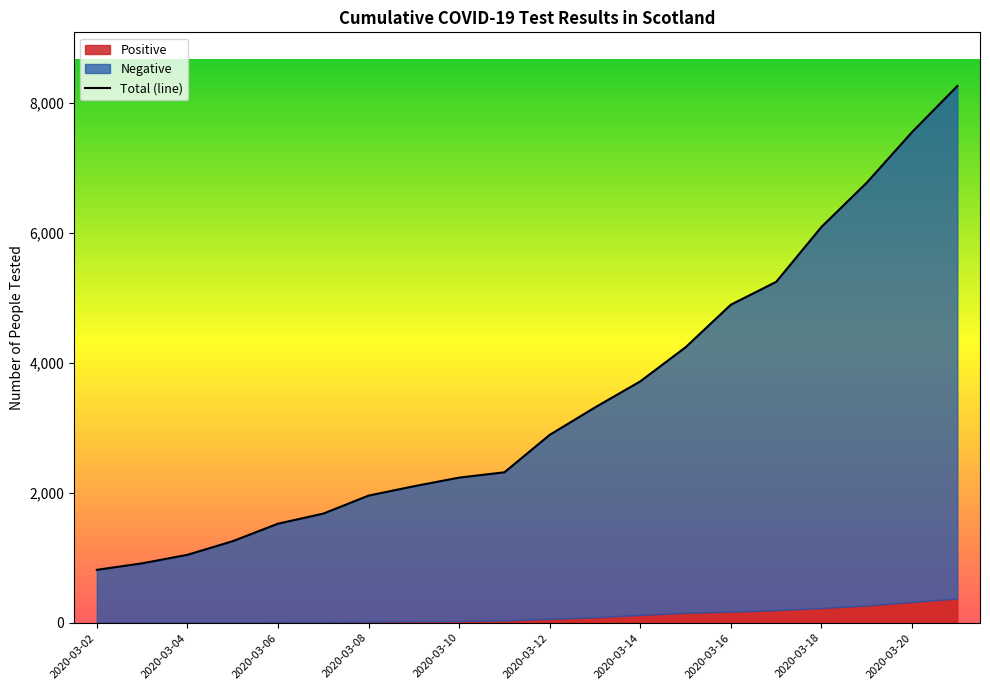

The chart shows a value of 6091 at 2020-03-18. True or false?

True